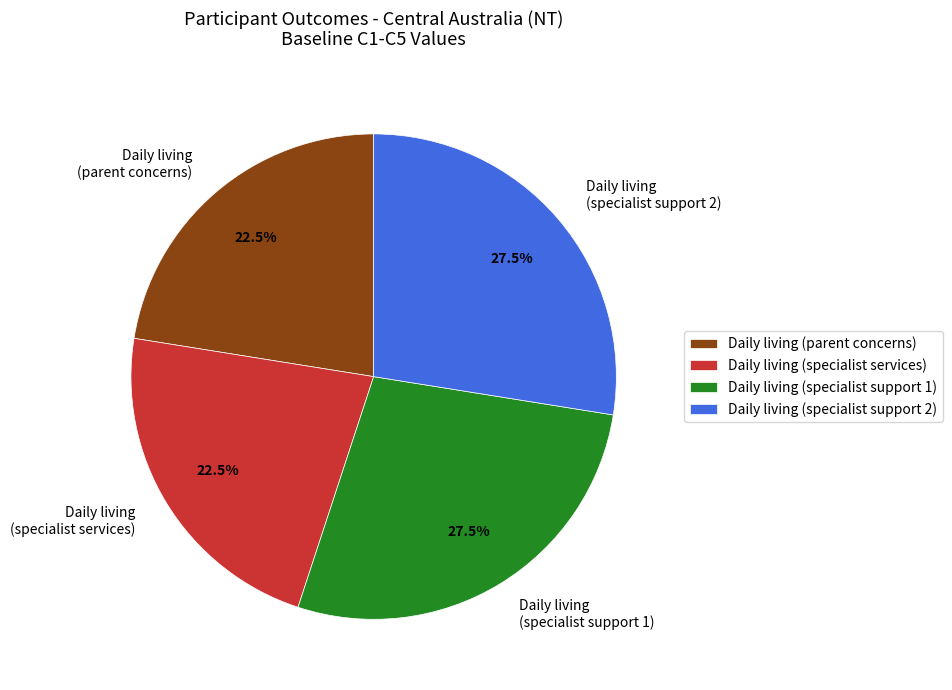

Does Daily living (specialist support 2) represent more than half of the total?

No